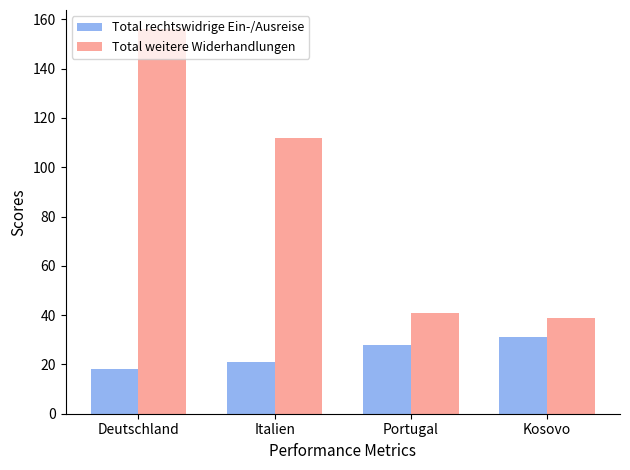

Reading left to right, what are all the values shown in this chart?

Total rechtswidrige Ein-/Ausreise: 18	21	28	31
Total weitere Widerhandlungen: 156	112	41	39